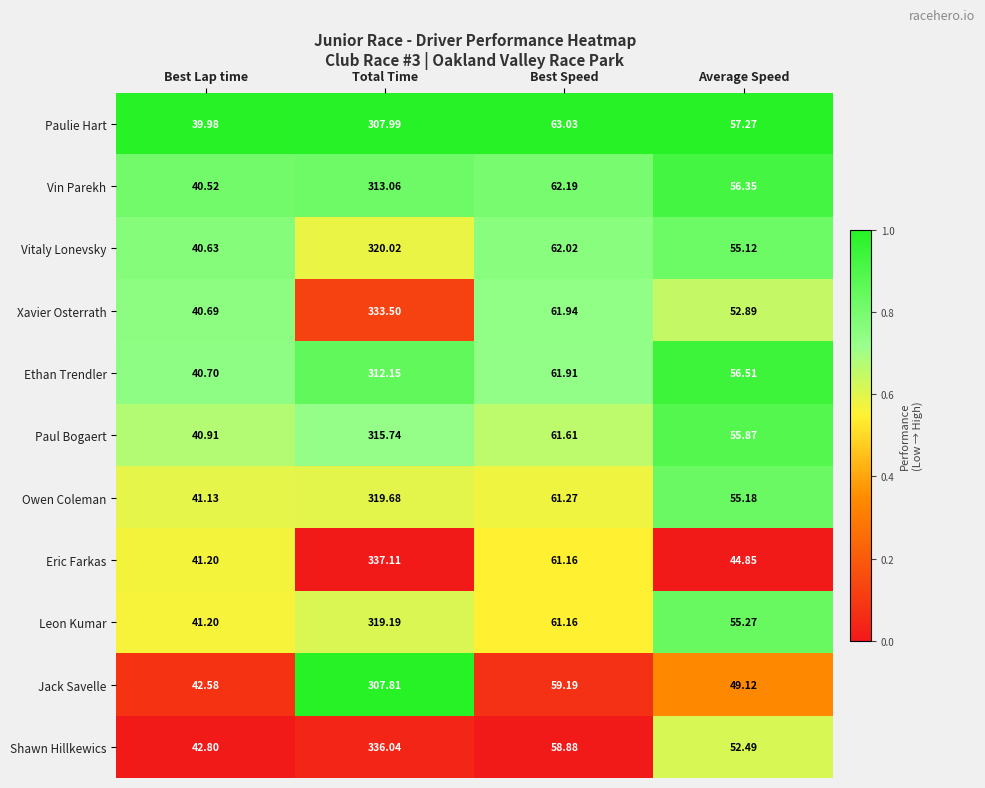

Which category has the highest value across all series?

Total Time